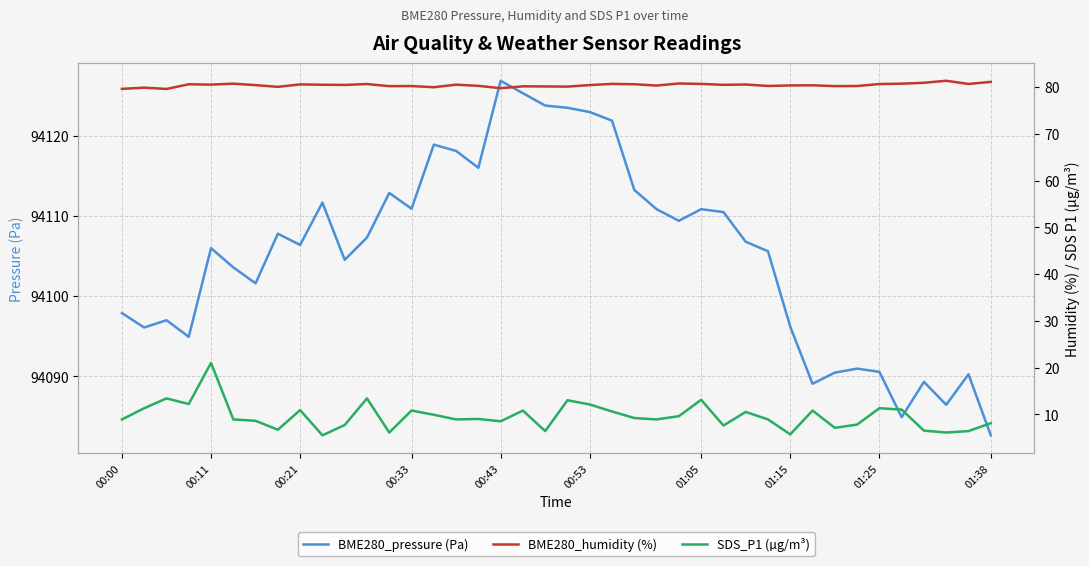

In BME280_humidity (%), how many points are higher than both neighbors (excluding endpoints)?

13